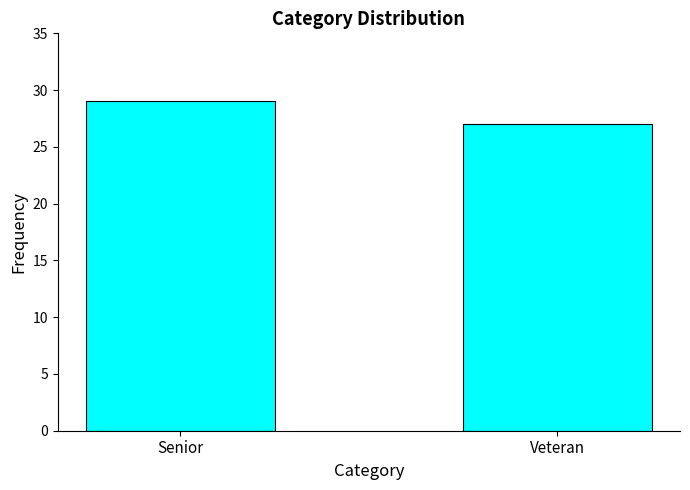

What is the value of the 2nd bar from the left?

27